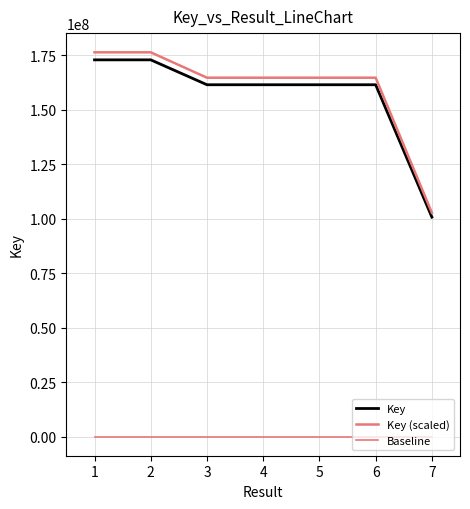

True or false: Key has more than 1 interior local peaks.

True